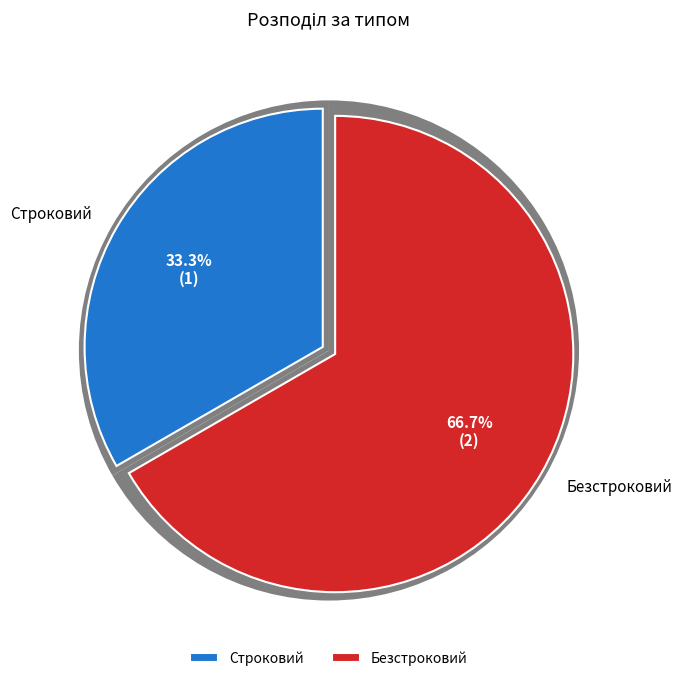

How many segments does this pie chart have?

2